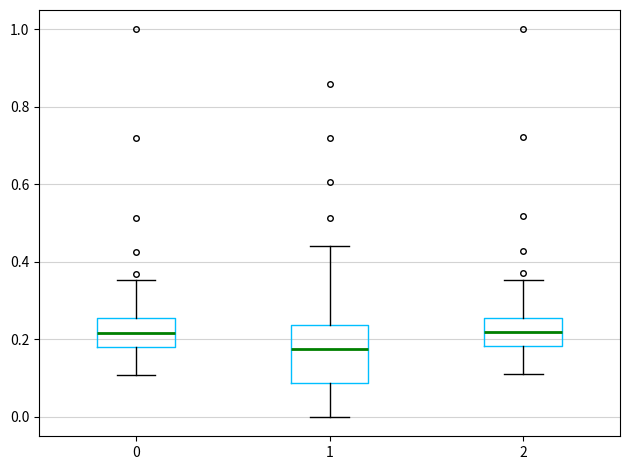

Which box is the tallest, from its lower edge to its upper edge?

1